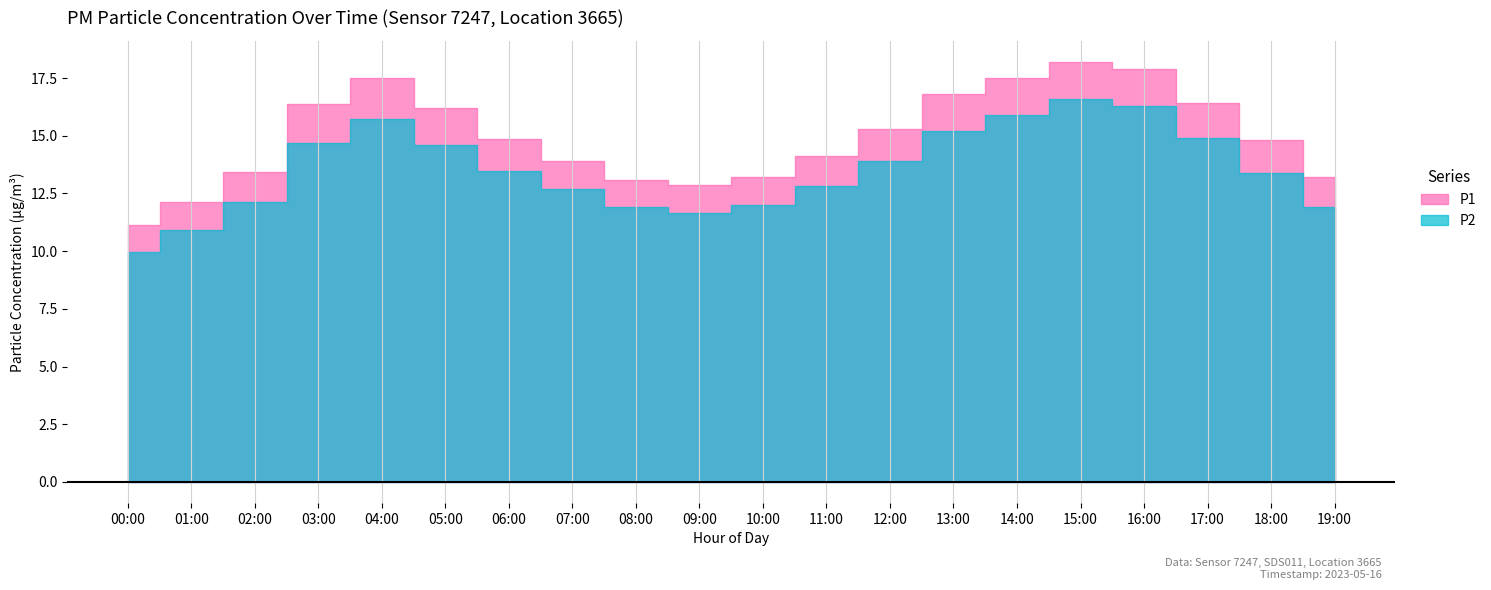

What position from the left is 14:00?

15